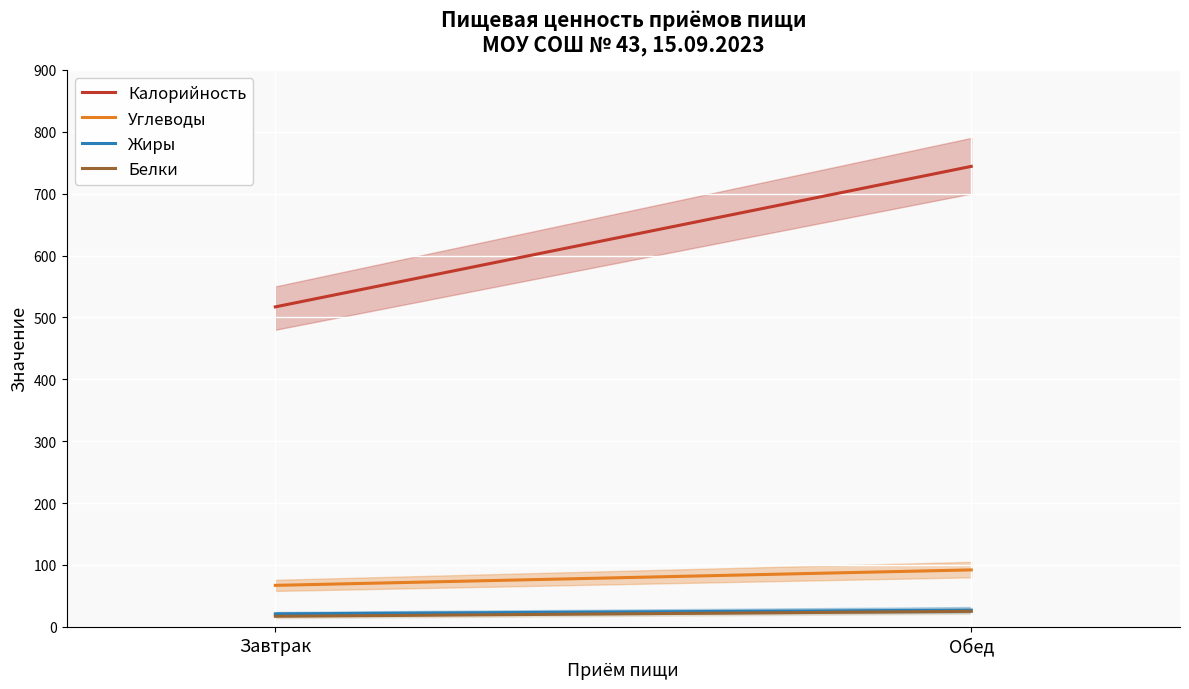

Is it true that Углеводы equals 92 at Обед?

True